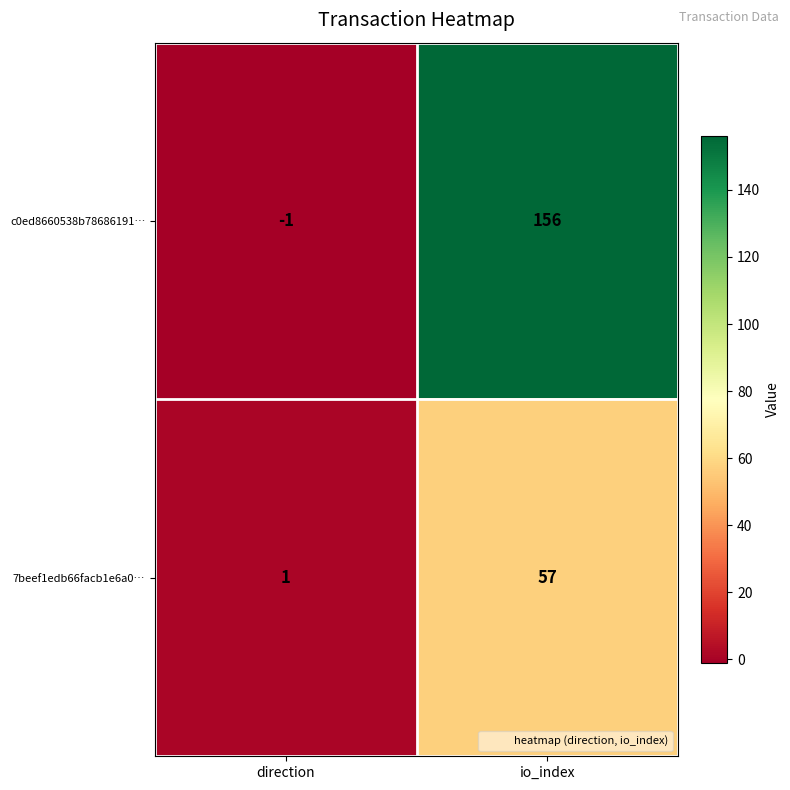

Where is 7beef1edb66facb1e6a0… nearest to the value 29?

direction